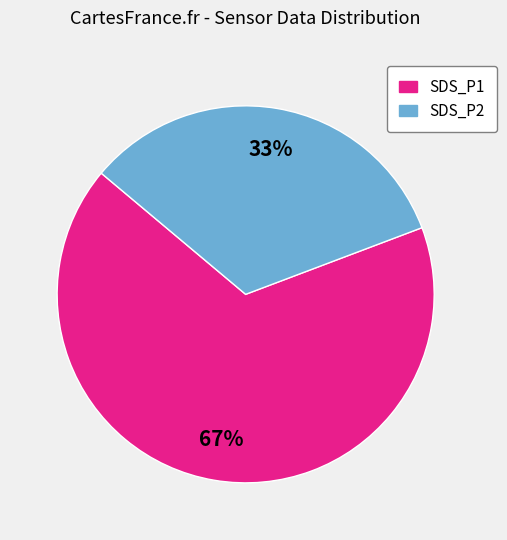

What is the smallest slice in the pie chart?

SDS_P2